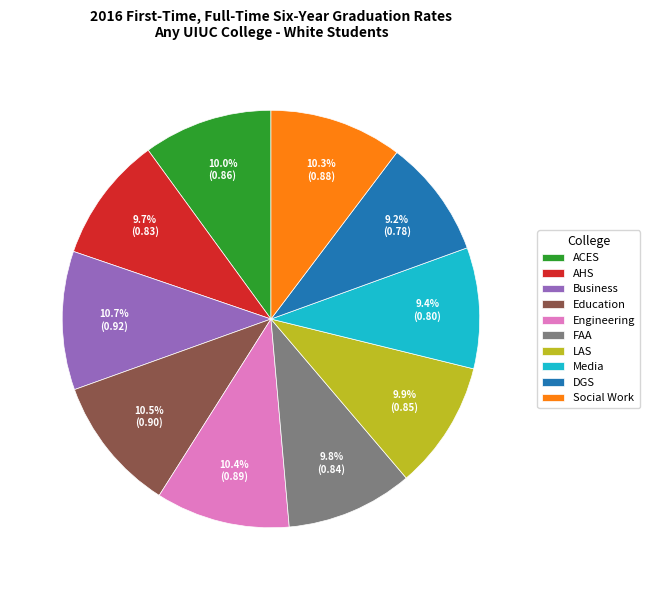

True or false: Engineering accounts for 16% of the total.

False